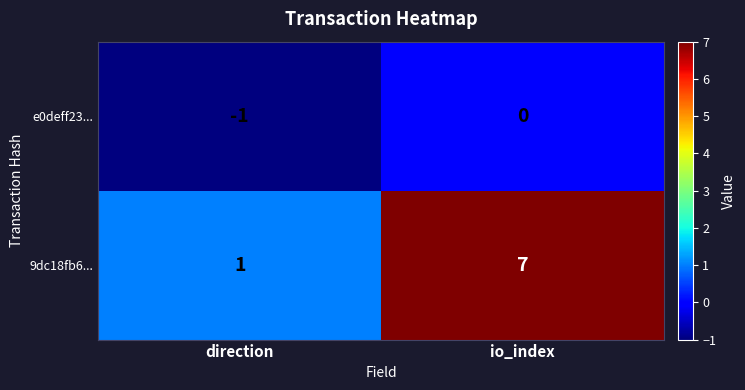

The 9dc18fb6... series shows 7 at io_index. True or false?

True